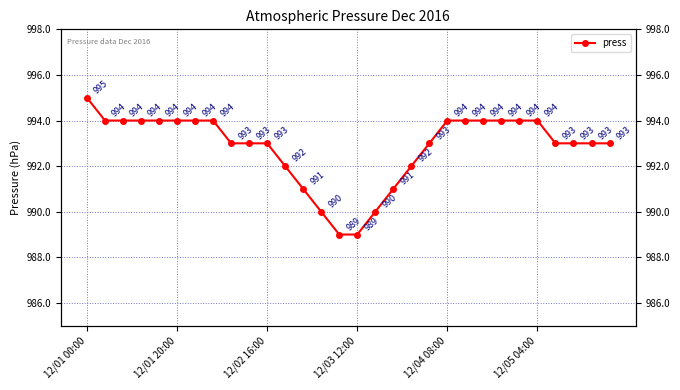

Count the number of categories in the chart.

30